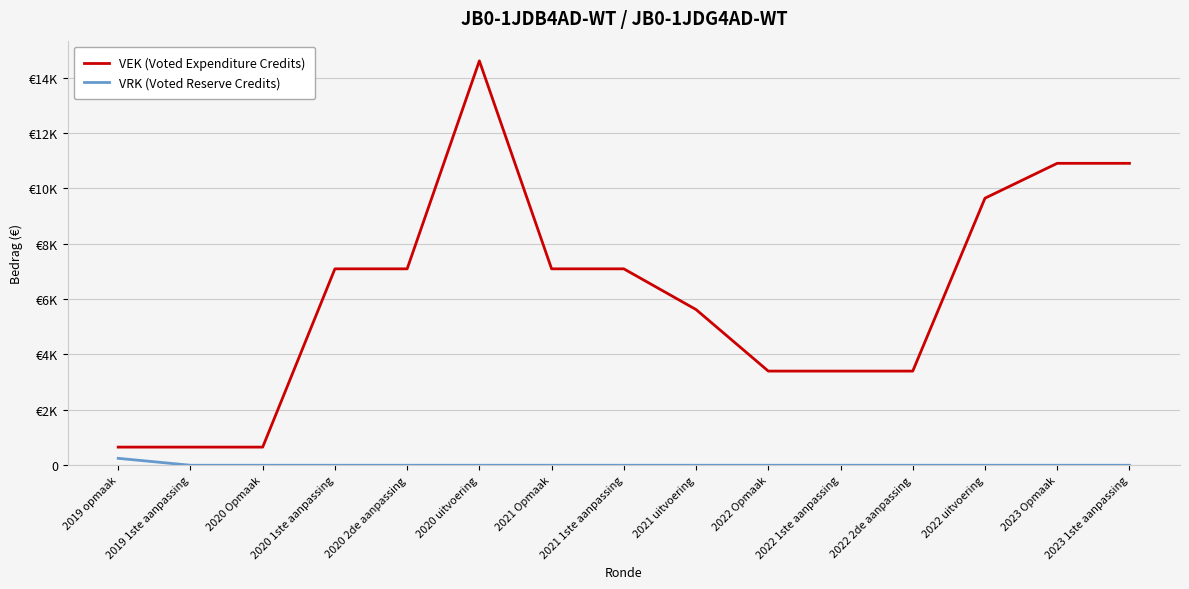

True or false: VEK (Voted Expenditure Credits) and VRK (Voted Reserve Credits) intersect in this chart.

False